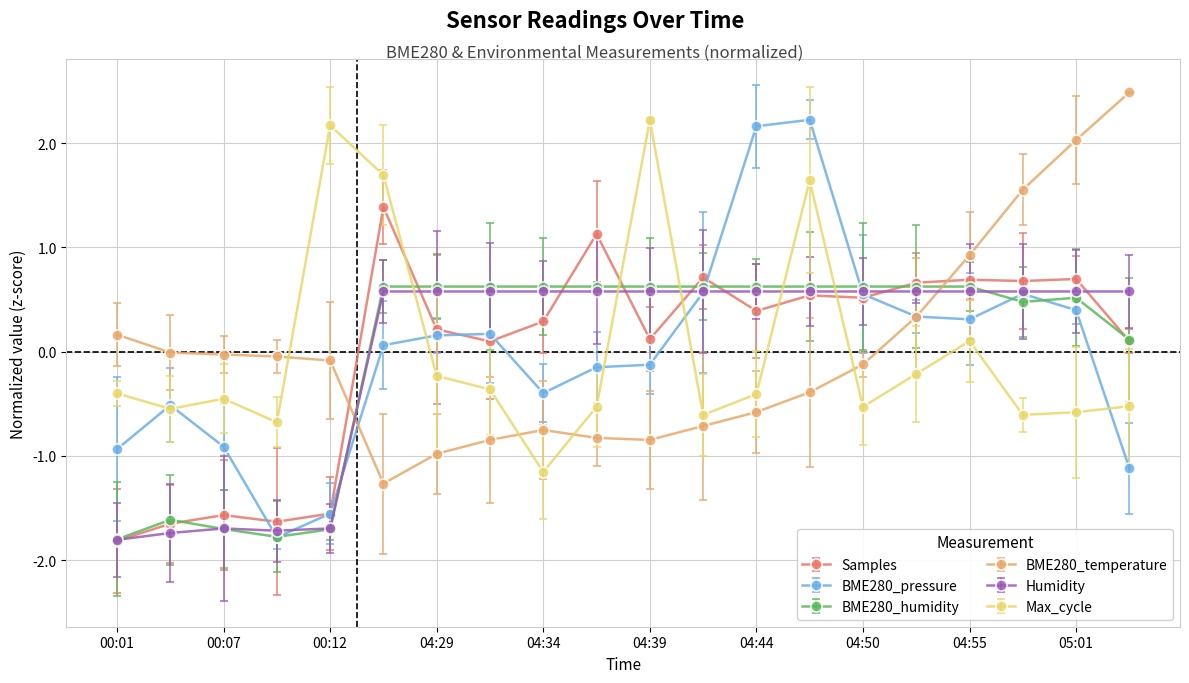

True or false: BME280_pressure has more than 1 points higher than both neighbors.

True